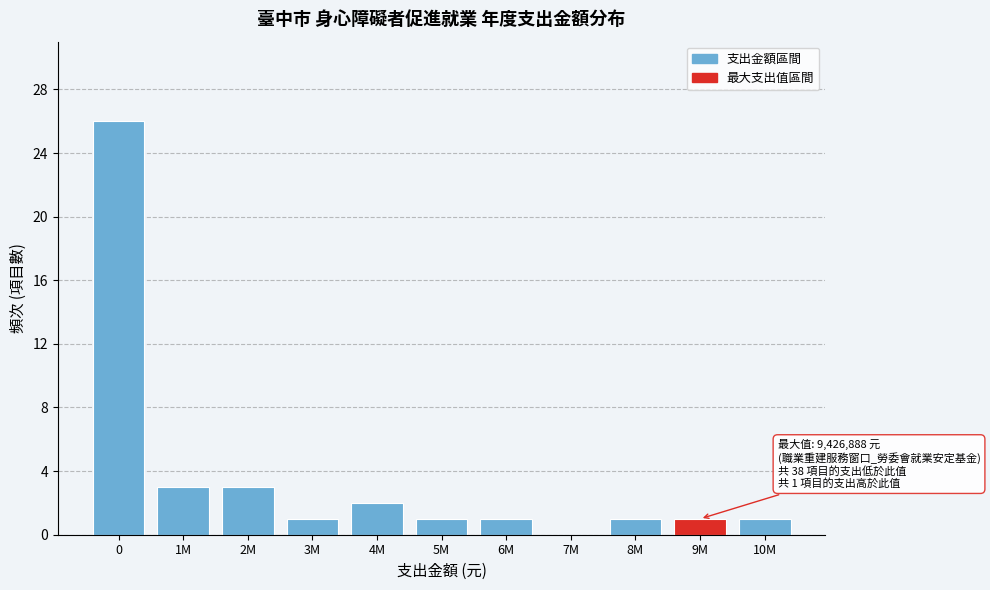

Reading left to right, extract all data points from this chart.

0=26	1M=3	2M=3	3M=1	4M=2	5M=1	6M=1	7M=0	8M=1	9M=1	10M=1